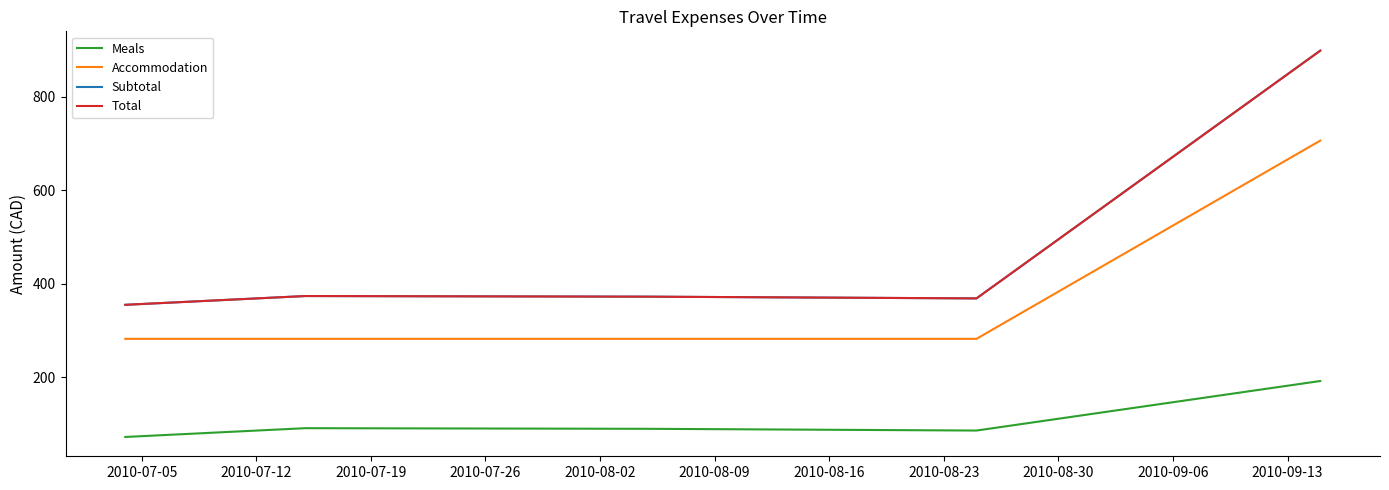

Which series has the widest spread of values?

Subtotal